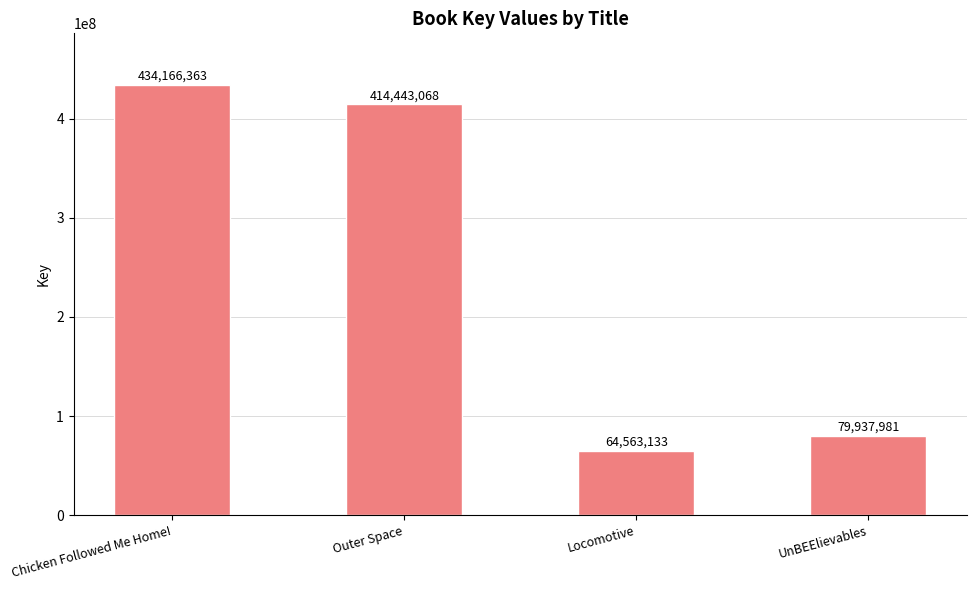

What is the smallest value displayed?

64563133